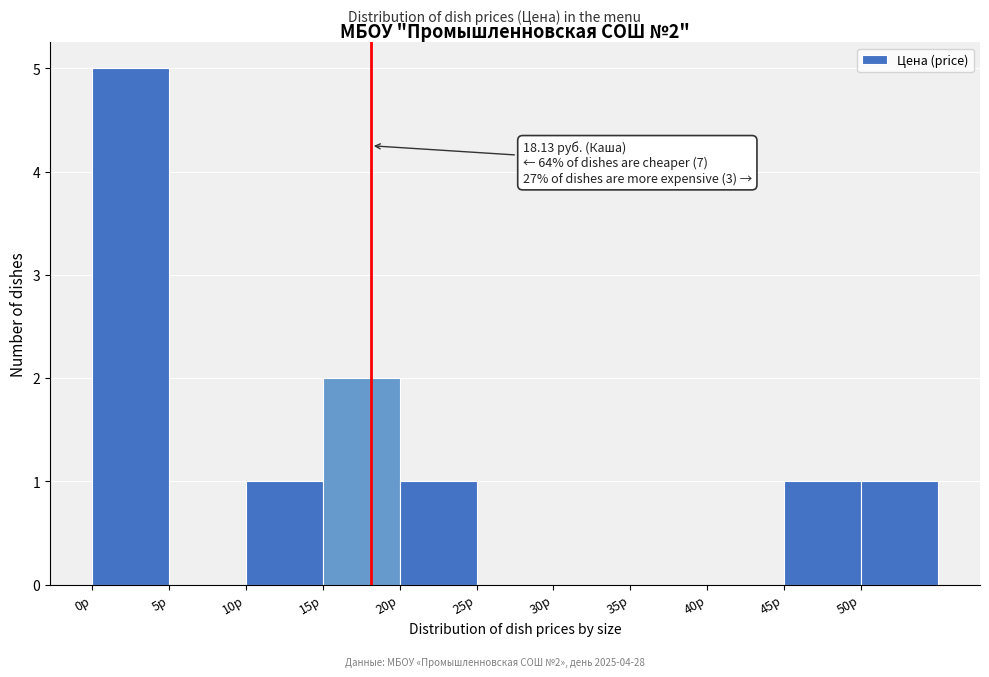

Which range on the x-axis has the tallest bar?

0 to 5